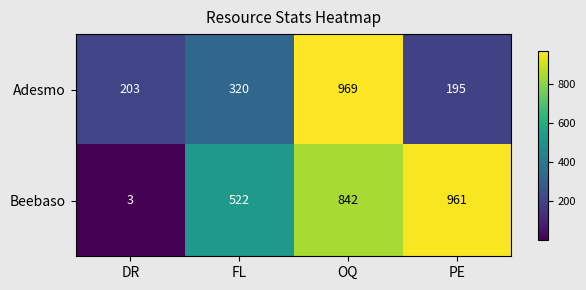

What is the minimum value for Adesmo?

195